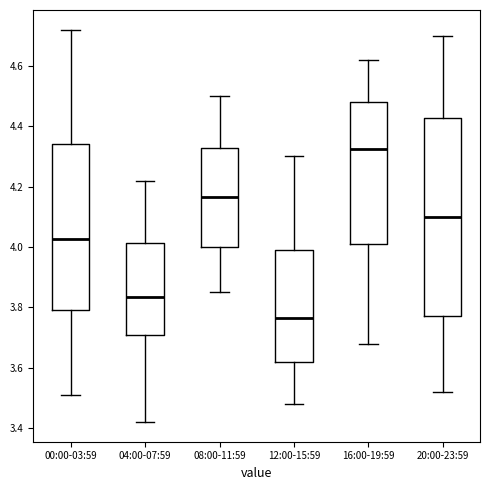

Reading left to right, read every box against the y-axis: the position of its median line, the range the box covers, and the ends of its whiskers. The values are not printed on the chart, so give them approximately, as read against the axis.

00:00-03:59: median 4.02, box 3.80 to 4.34, whiskers 3.52 to 4.72
04:00-07:59: median 3.84, box 3.70 to 4.02, whiskers 3.42 to 4.22
08:00-11:59: median 4.16, box 4.00 to 4.32, whiskers 3.86 to 4.50
12:00-15:59: median 3.76, box 3.62 to 4.00, whiskers 3.48 to 4.30
16:00-19:59: median 4.32, box 4.02 to 4.48, whiskers 3.68 to 4.62
20:00-23:59: median 4.10, box 3.78 to 4.42, whiskers 3.52 to 4.70